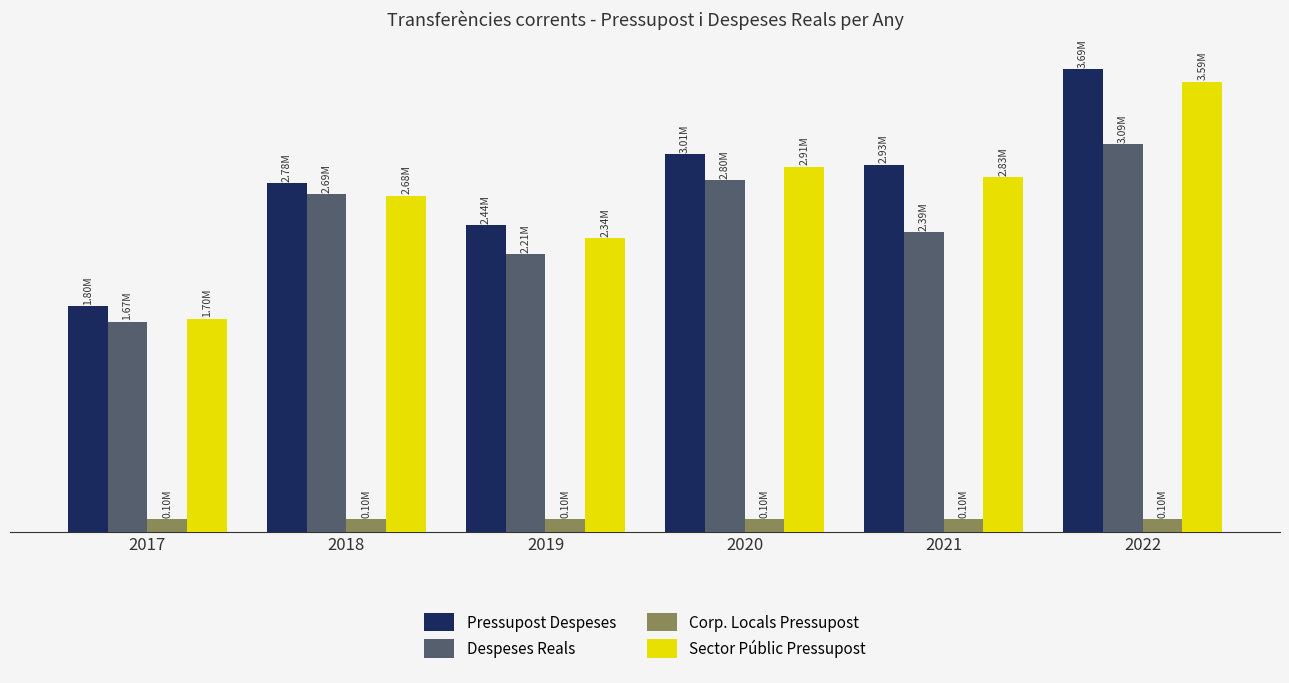

Are the bars horizontal?

No